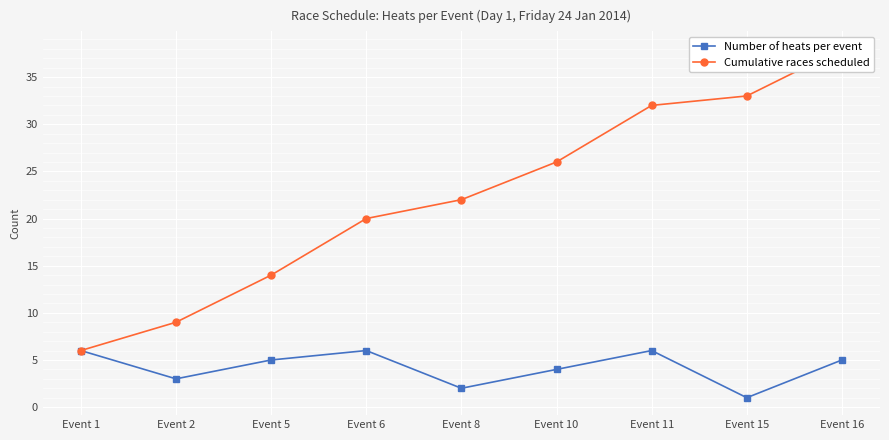

Reading left to right, transcribe all the data shown in this chart.

Number of heats per event: 6	3	5	6	2	4	6	1	5
Cumulative races scheduled: 6	9	14	20	22	26	32	33	38